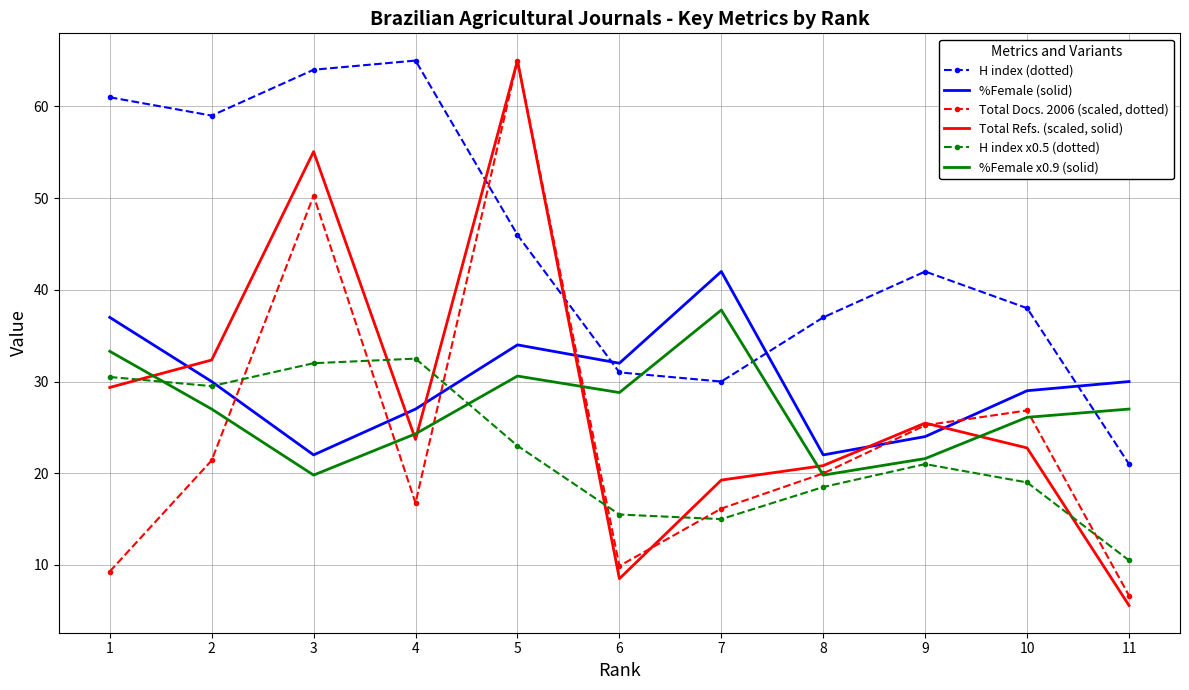

What is the total value across all series at 1?

200.4